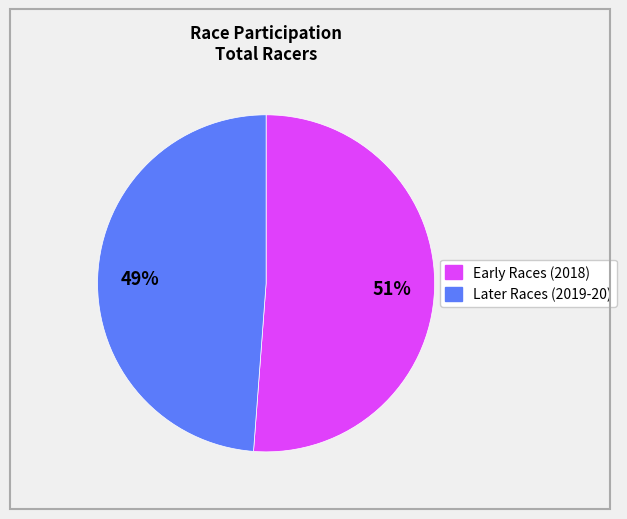

Is there a majority slice in this chart?

Yes